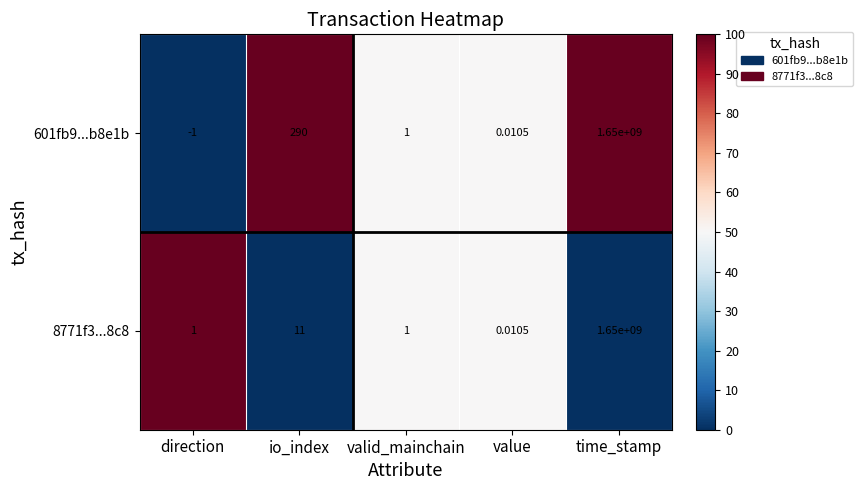

At which label does 8771f3...8c8 reach its peak?

time_stamp